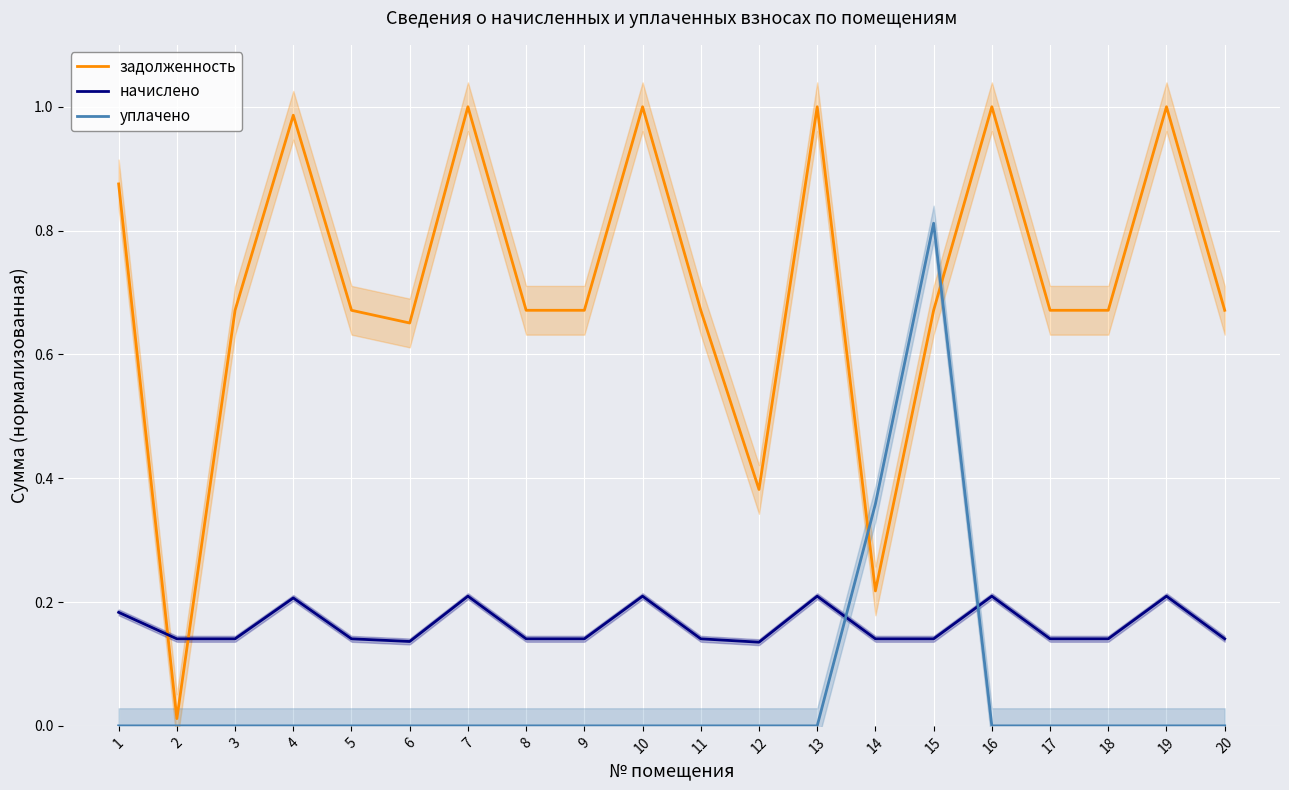

What are all the series names shown in the legend?

задолженность, начислено, уплачено